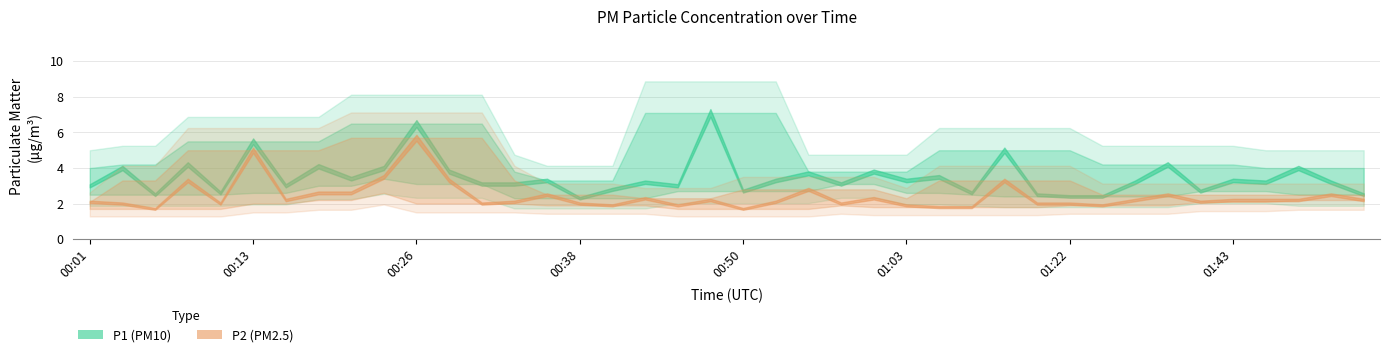

True or false: P1 has more than 2 points higher than both neighbors.

True